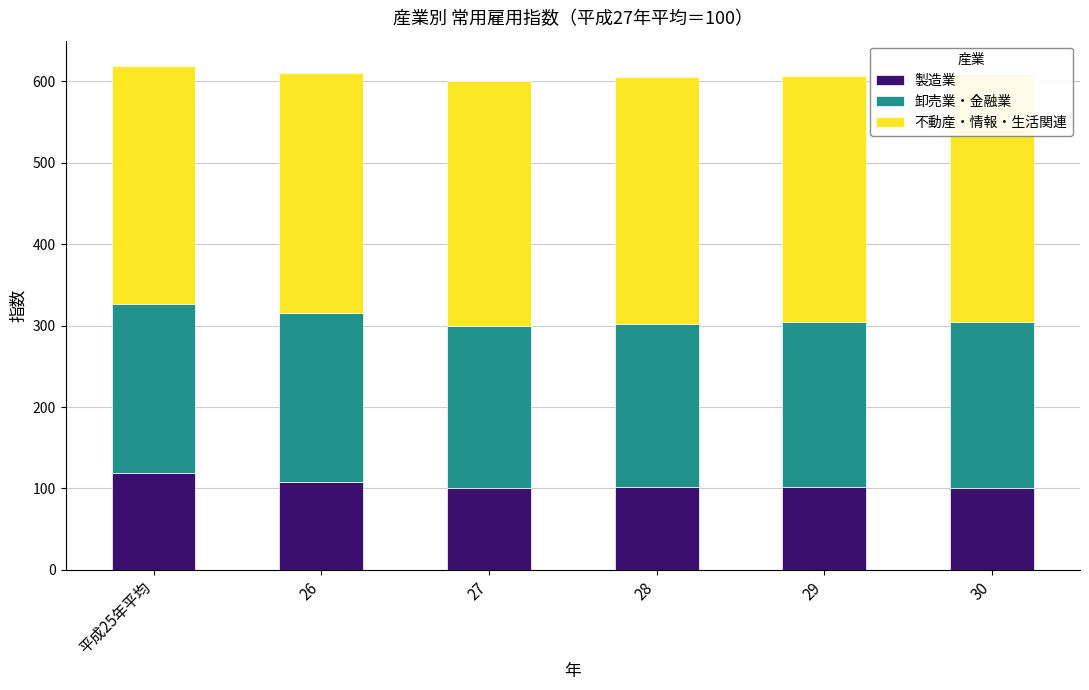

Does the chart contain any negative values?

No